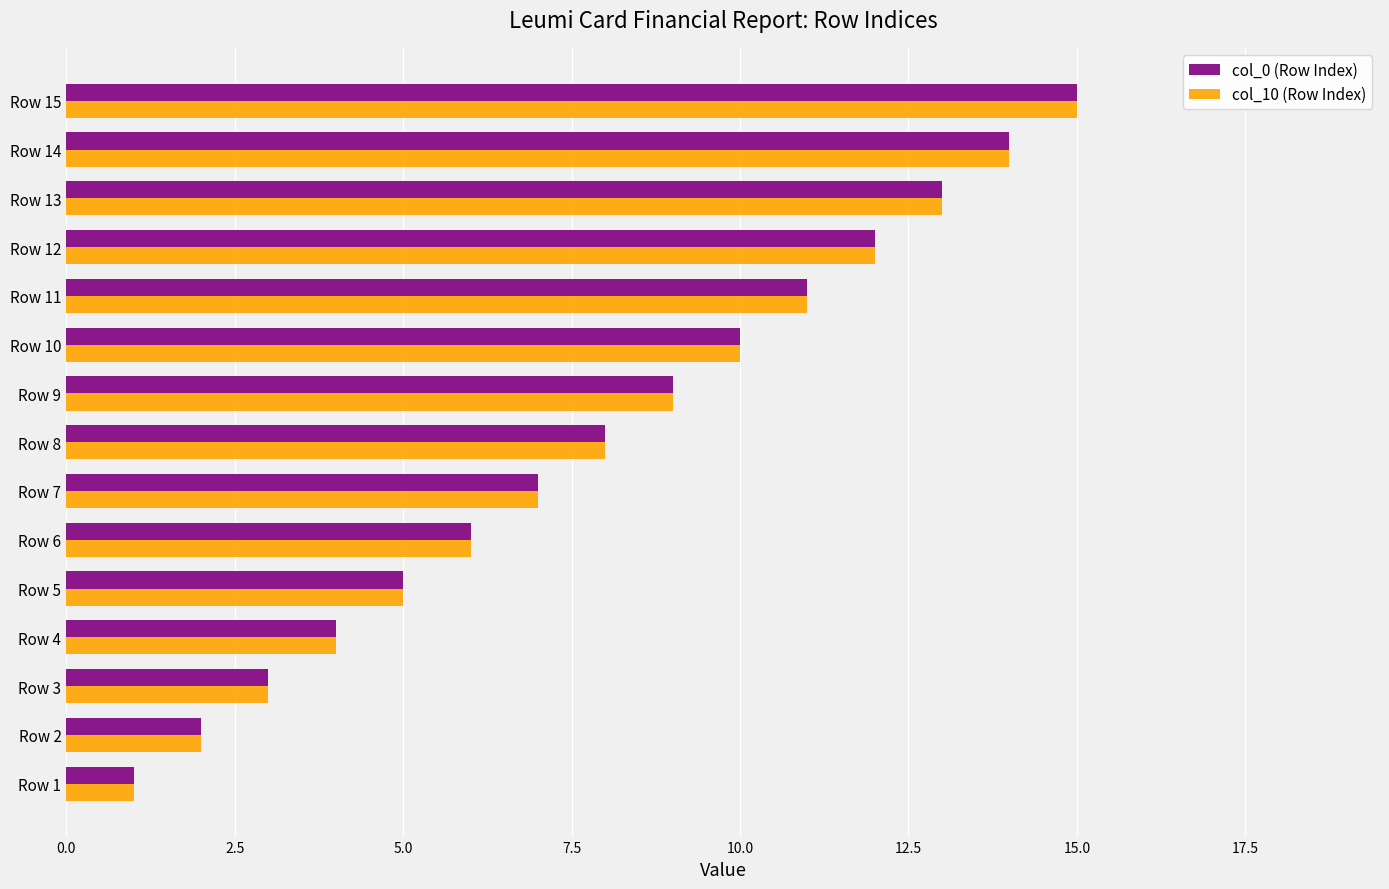

Is the value of col_0 (Row Index) at Row 2 greater than the value of col_10 (Row Index) at Row 3?

No